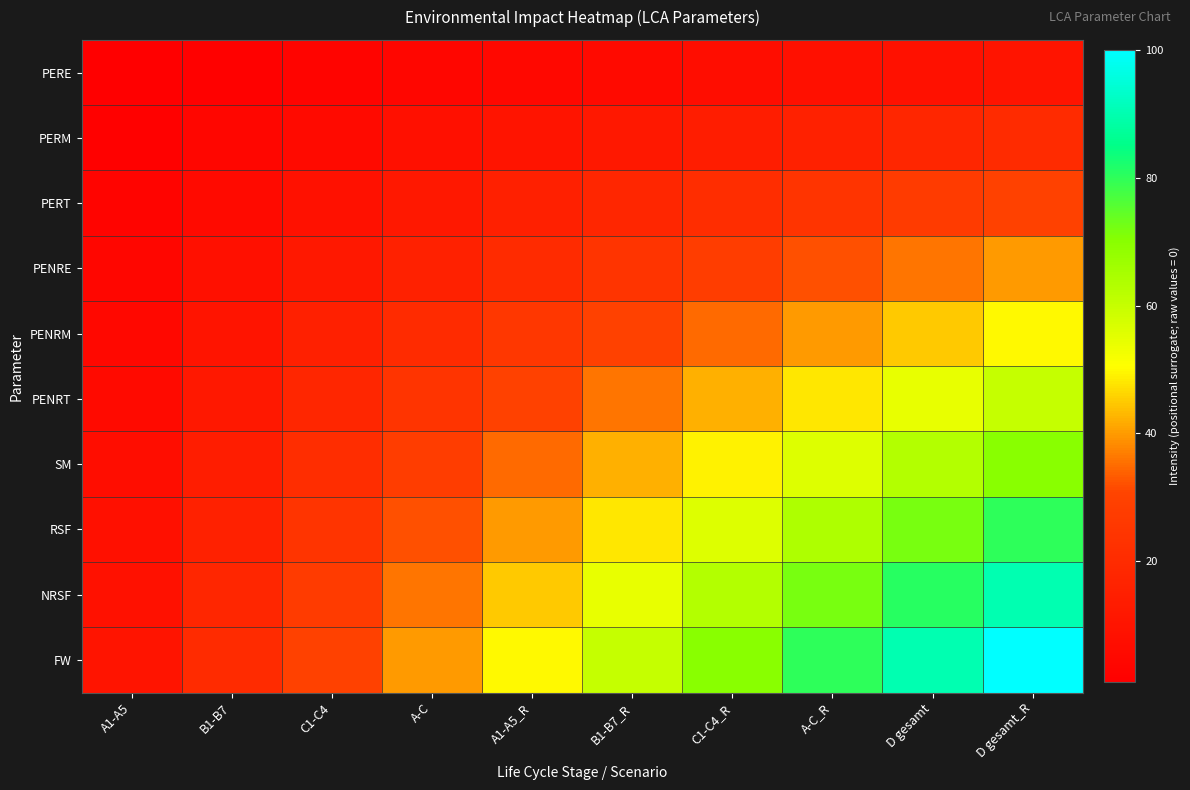

Count the number of categories in the chart.

10